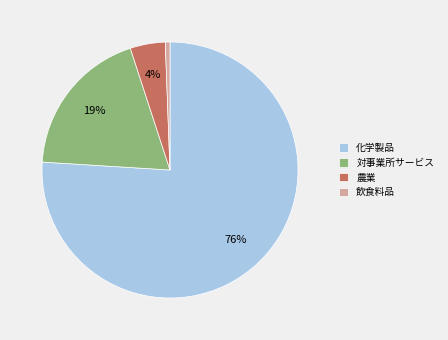

To the nearest percent, what is the combined percentage of 飲食料品 and 化学製品?

77%